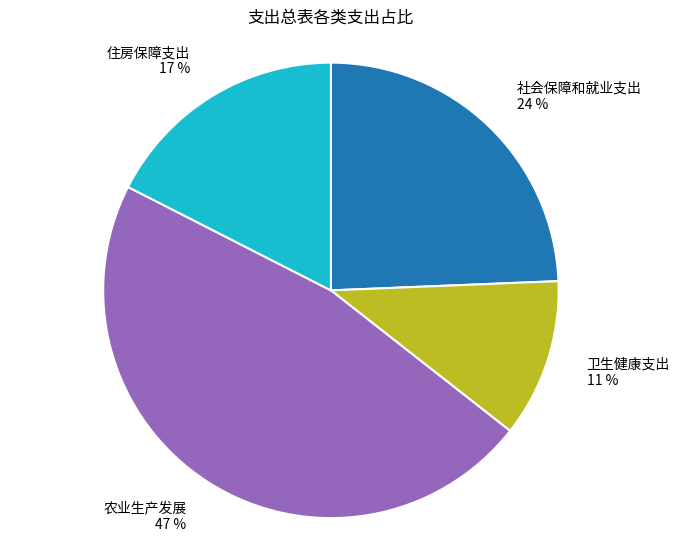

Between 卫生健康支出 11 % and 社会保障和就业支出 24 %, which is larger?

社会保障和就业支出 24 %